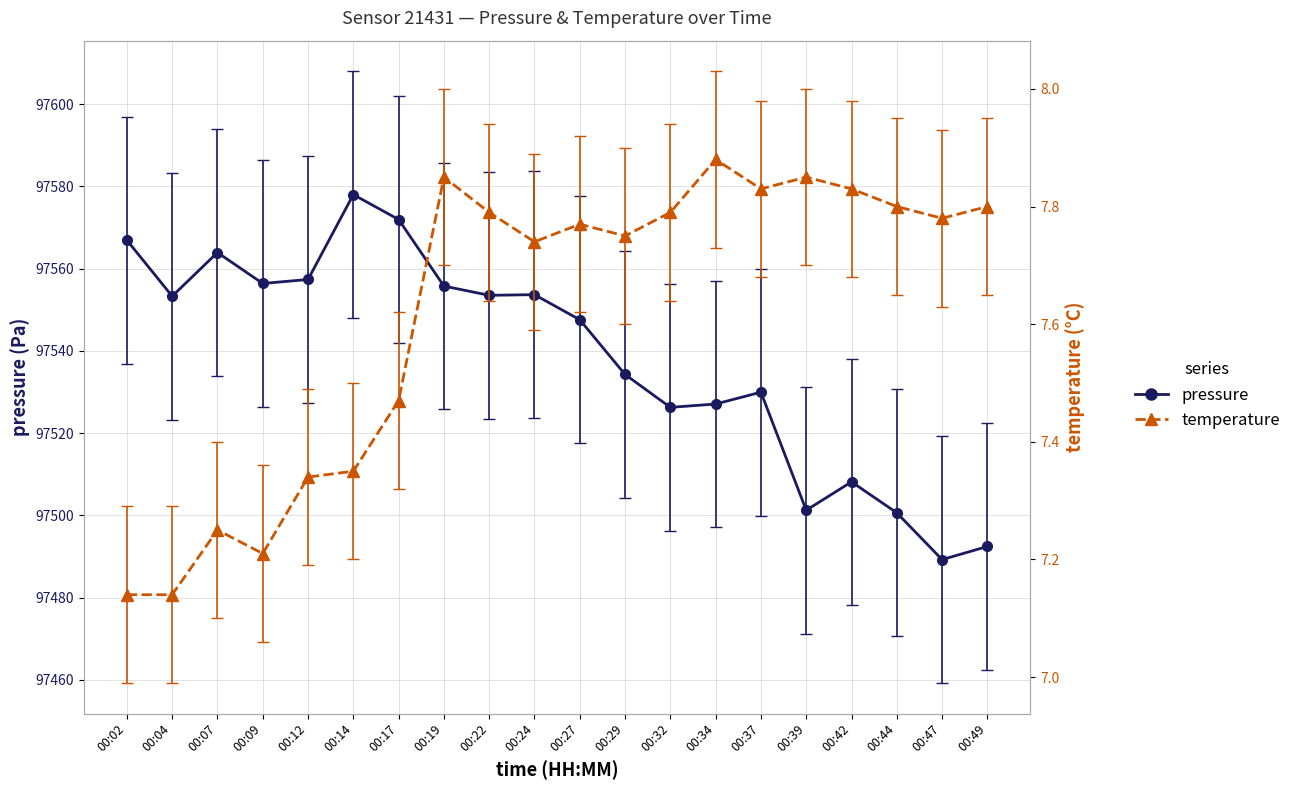

At which label is pressure closest to 97533?

00:29